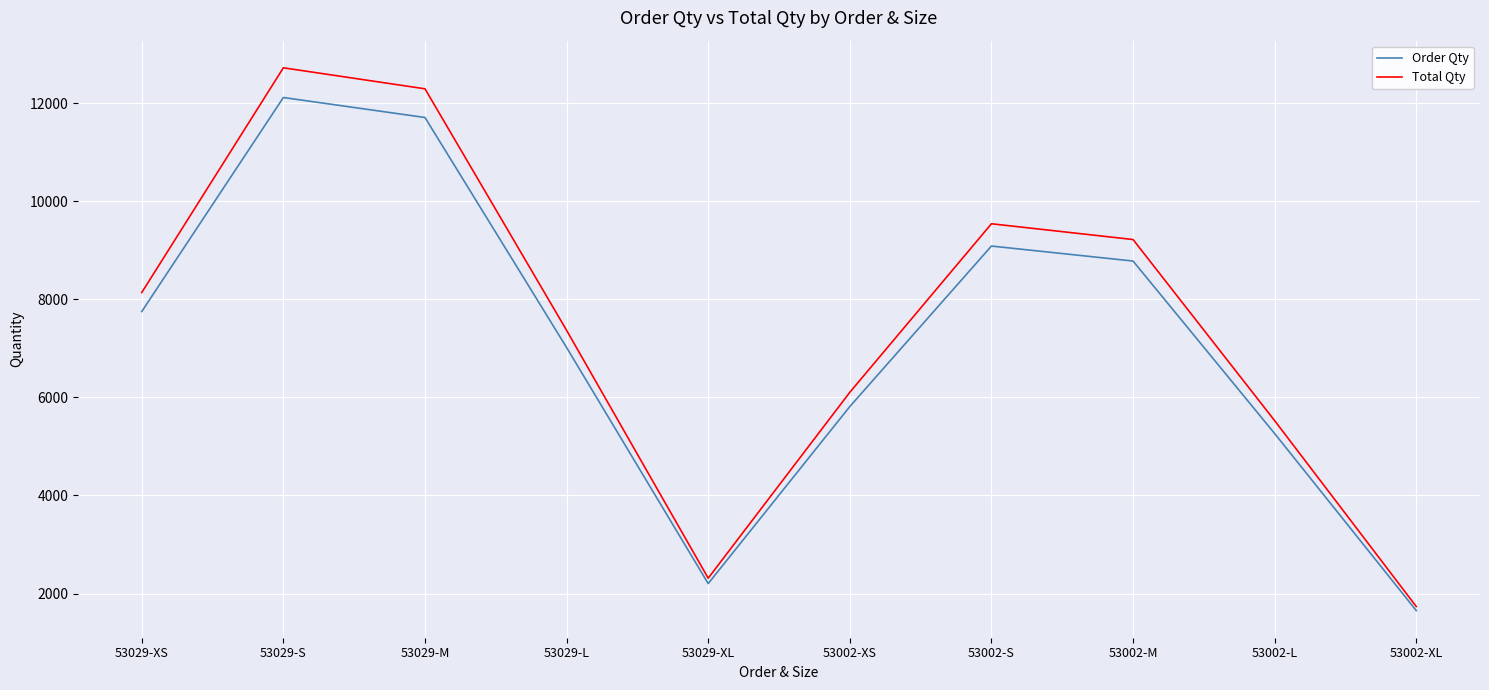

How many series are shown in this chart?

2